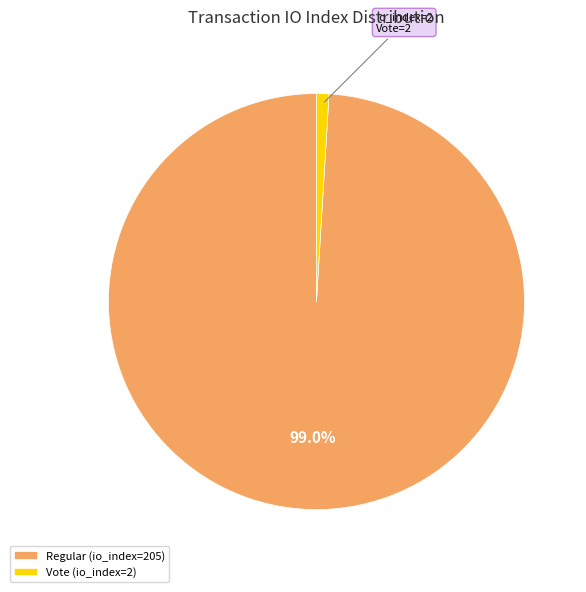

True or false: Regular (io_index=205) accounts for 99% of the total.

True